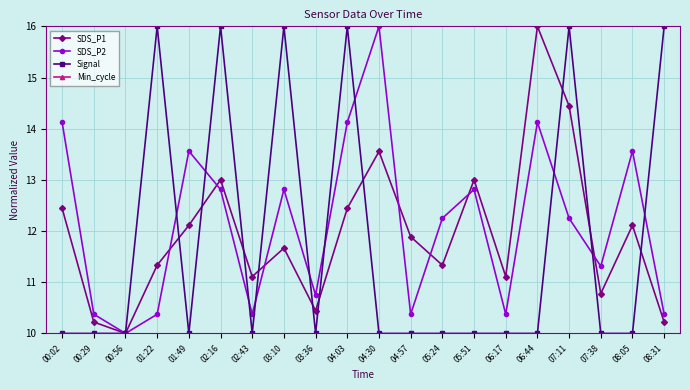

Reading left to right, list all the values displayed in this chart.

SDS_P1: 12.4	10.2	10.0	11.3	12.1	13.0	11.1	11.7	10.4	12.4	13.6	11.9	11.3	13.0	11.1	16.0	14.4	10.8	12.1	10.2
SDS_P2: 14.1	10.4	10.0	10.4	13.6	12.8	10.4	12.8	10.8	14.1	16.0	10.4	12.2	12.8	10.4	14.1	12.2	11.3	13.6	10.4
Signal: 10.0	10.0	10.0	16.0	10.0	16.0	10.0	16.0	10.0	16.0	10.0	10.0	10.0	10.0	10.0	10.0	16.0	10.0	10.0	16.0
Min_cycle: 0.0	0.0	0.0	0.0	0.0	0.0	0.0	0.0	0.0	0.0	0.0	0.0	0.0	0.0	0.0	0.0	0.0	0.0	0.0	0.0